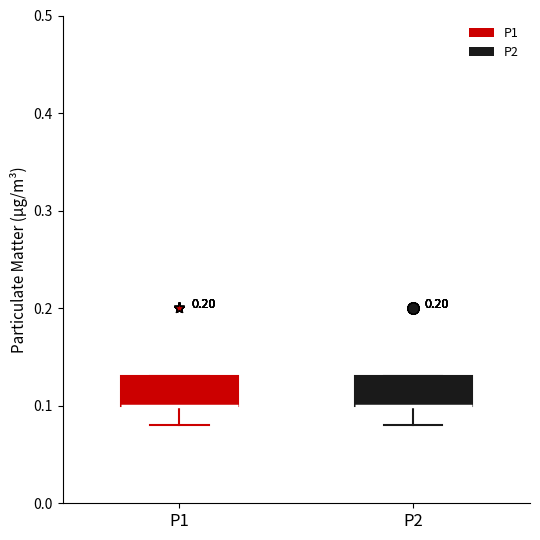

Reading left to right, read every box against the y-axis: the position of its median line, the range the box covers, and the ends of its whiskers. The values are not printed on the chart, so give them approximately, as read against the axis.

P1: median 0.10 (drawn on the box's lower edge), box 0.10 to 0.13, whiskers 0.08 to 0.13
P2: median 0.10 (drawn on the box's lower edge), box 0.10 to 0.13, whiskers 0.08 to 0.13